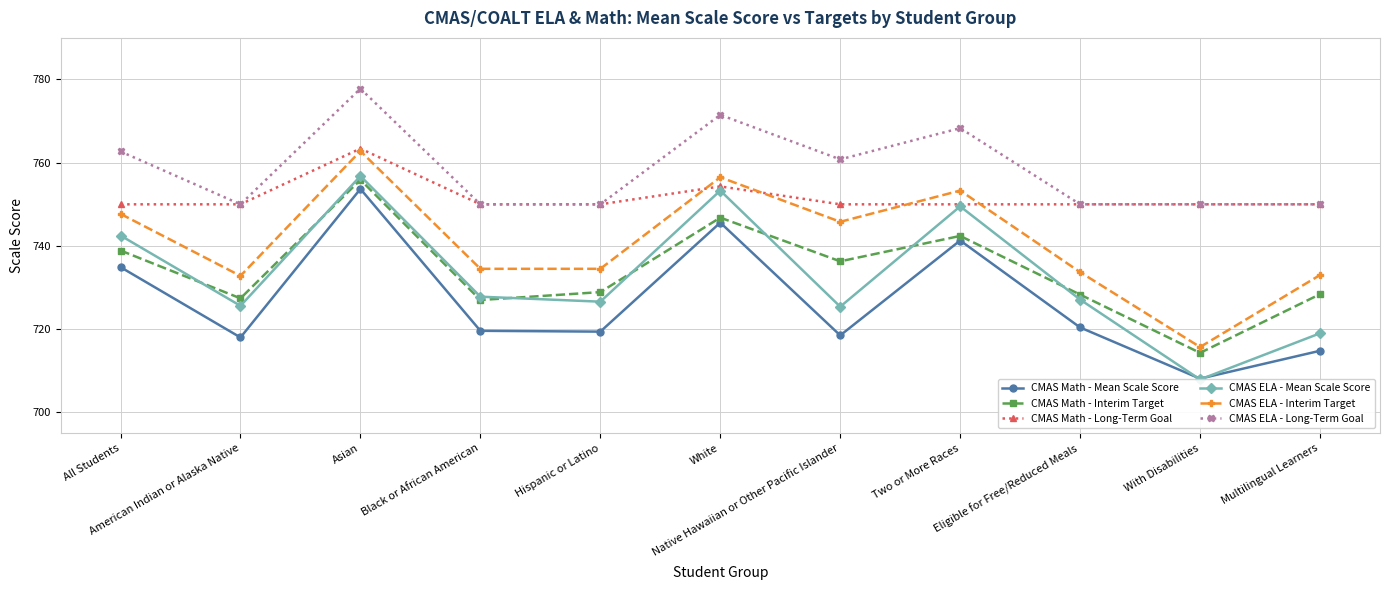

How many lines are shown in the chart?

6